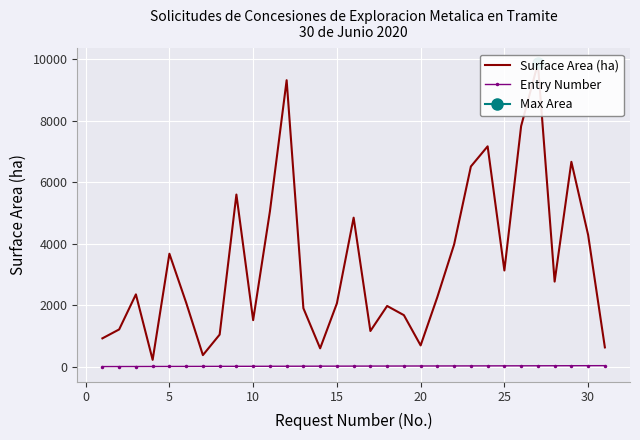

How many distinct data groups are displayed?

2